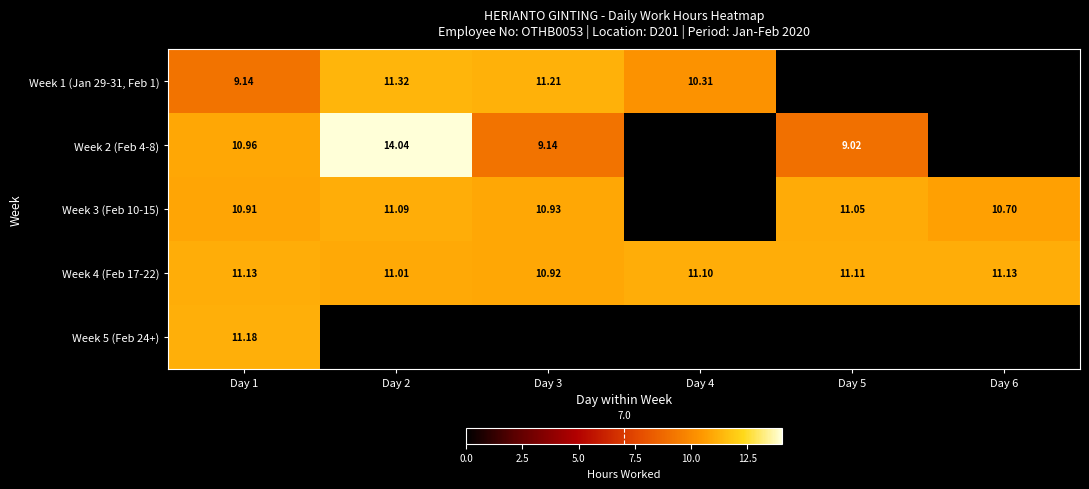

Rank the series by their average value, from lowest to highest.

Week 1 (Jan 29-31, Feb 1), Week 2 (Feb 4-8), Week 3 (Feb 10-15), Week 4 (Feb 17-22), Week 5 (Feb 24+)